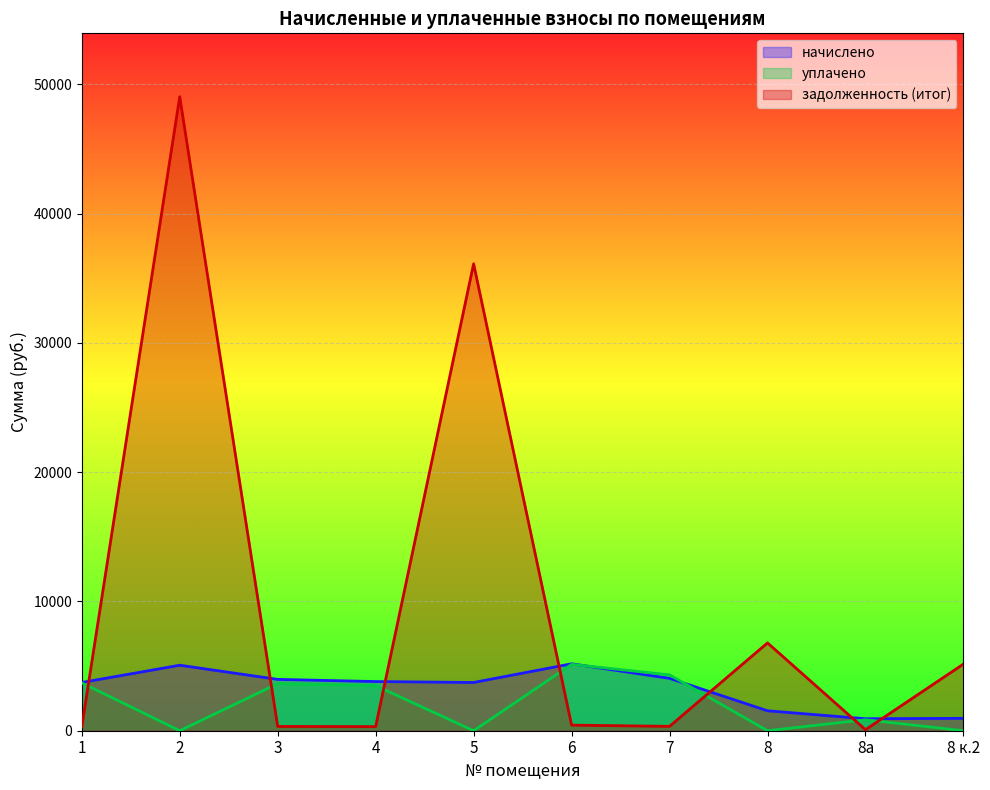

Where does the начислено series first go above 3804?

2